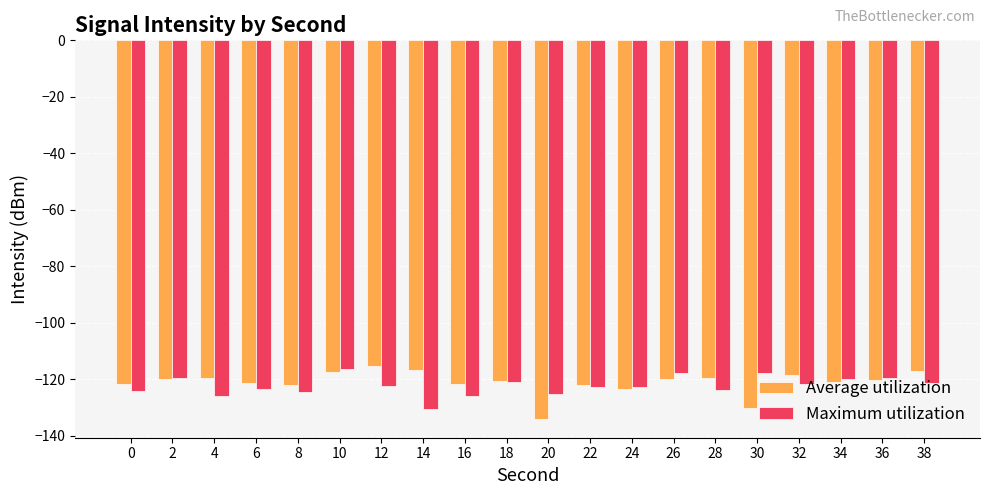

What is the difference between the highest and lowest values at 32?

3.0